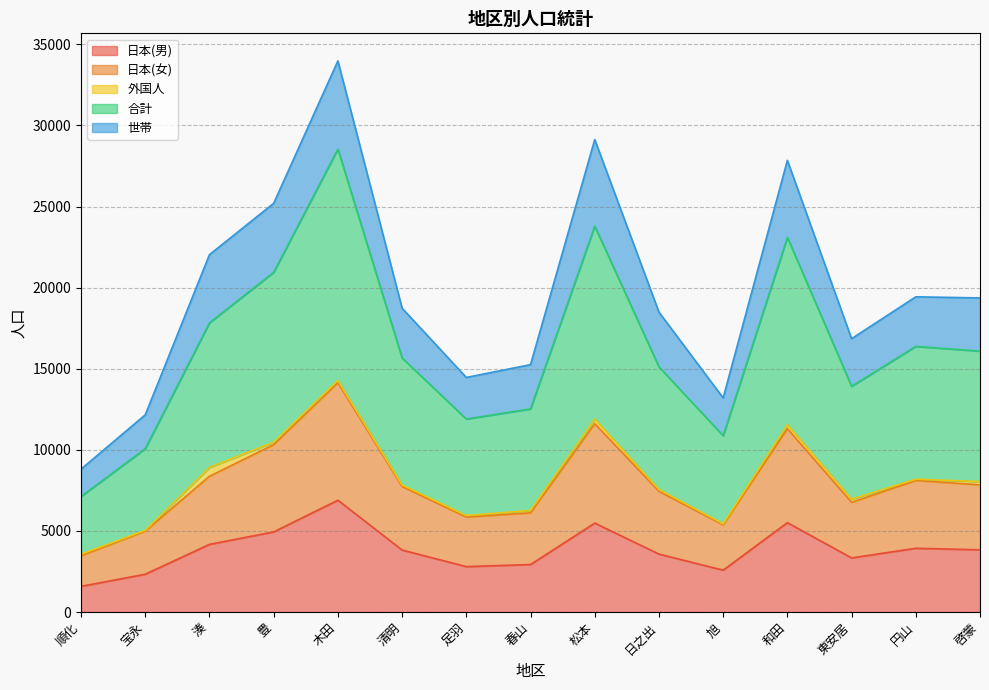

What is the maximum value for 日本(男)?

6892